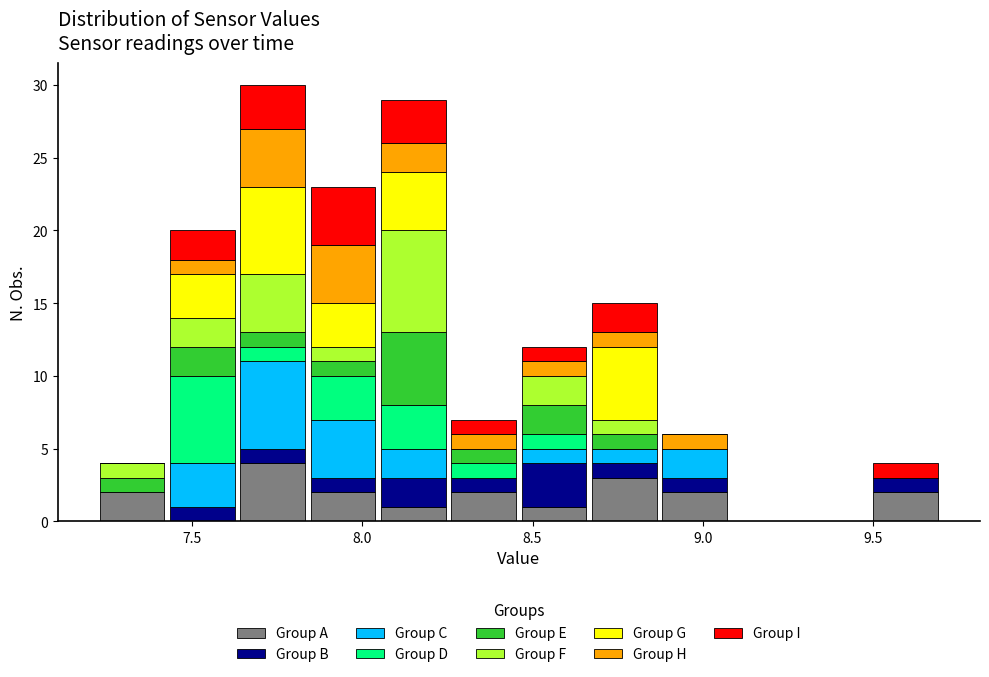

What is the total height of the stacked bar covering 8.65 to 8.85 on the x-axis? Neither the bar edges nor the heights are printed on the chart, so give them approximately, as read against the axes.

15